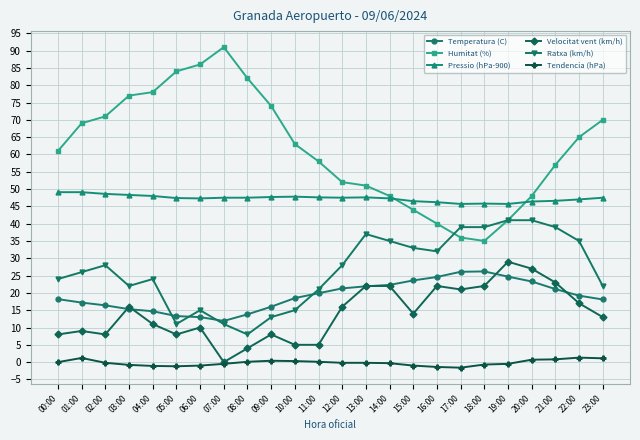

How many lines are shown in the chart?

6